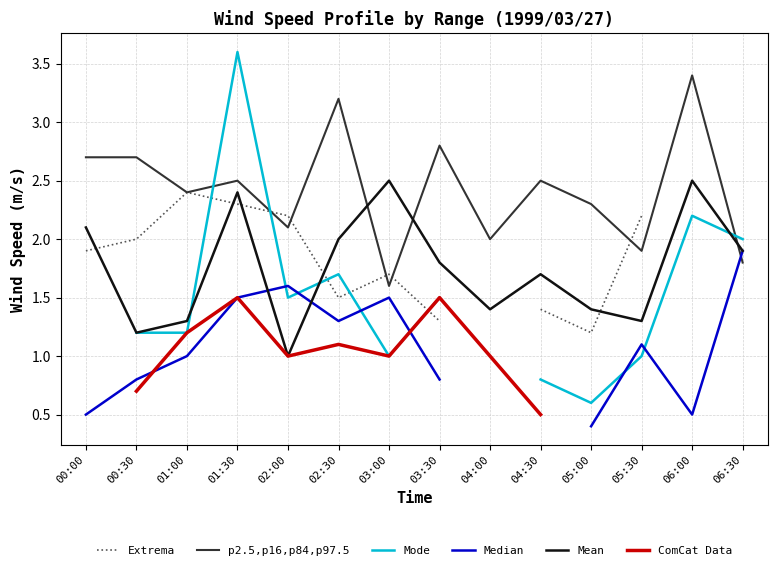

What is the label of the 1st point from the left?

00:00